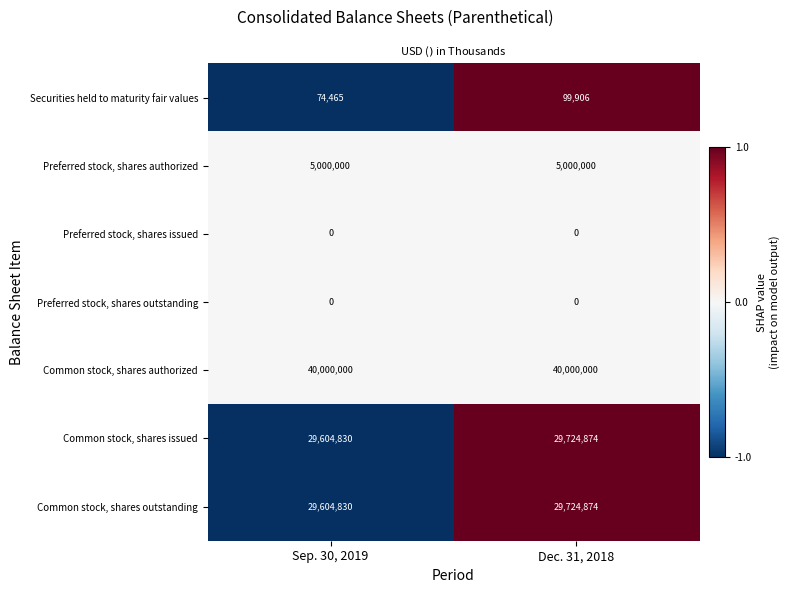

List the labels in order of Common stock, shares issued value, smallest first.

Sep. 30, 2019, Dec. 31, 2018